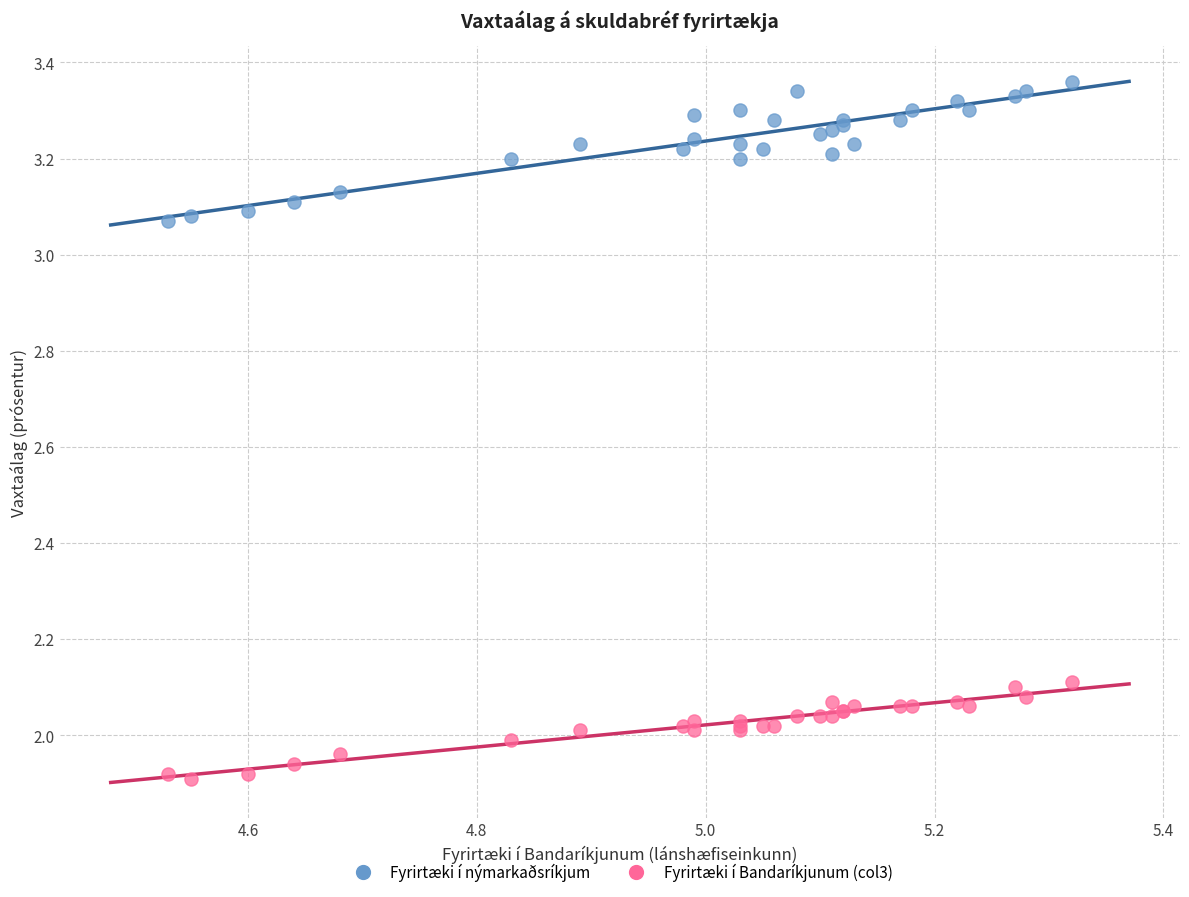

What is the X range (max minus min) for the scatter plot?

0.8